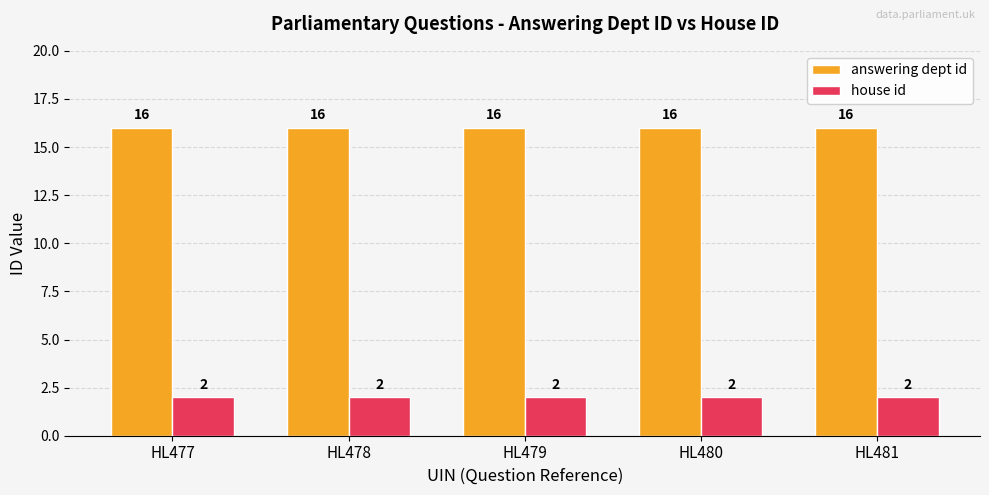

The value of house id at HL481 is 2. True or false?

True